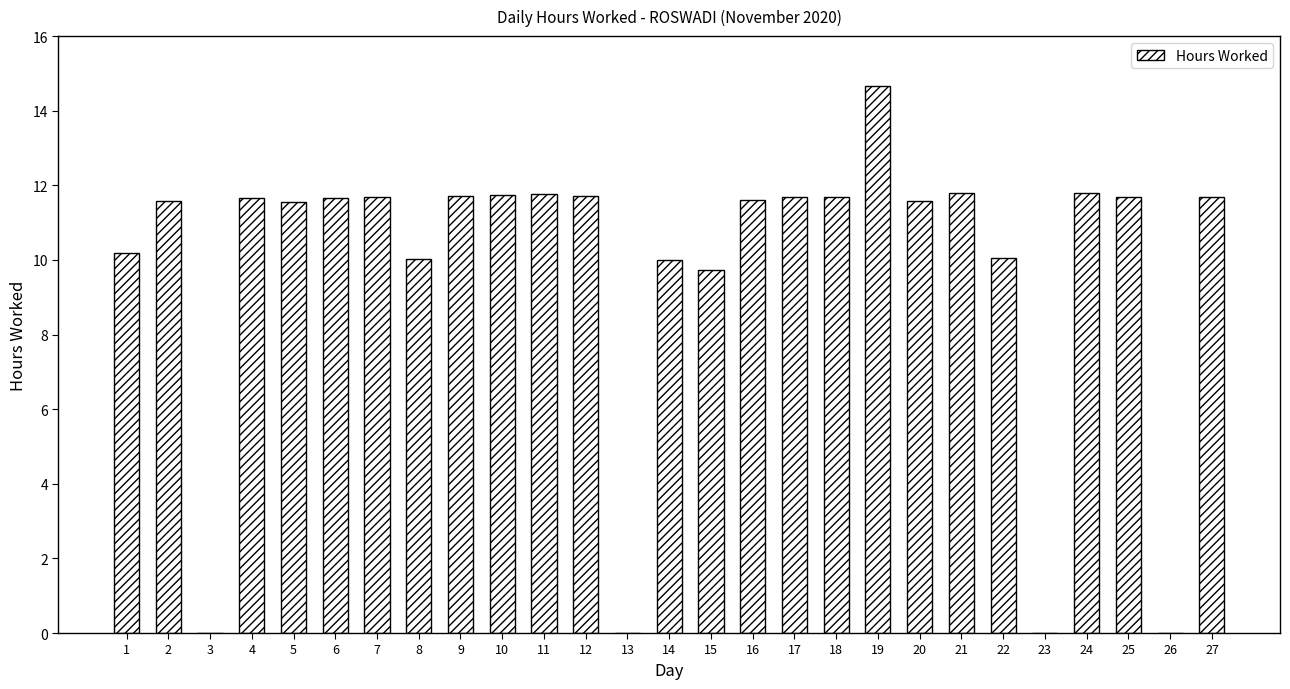

What is the approximate value at 1?

10.2